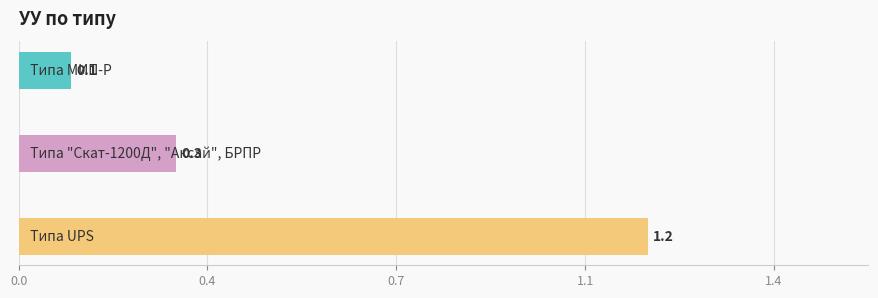

Are the bars horizontal?

Yes